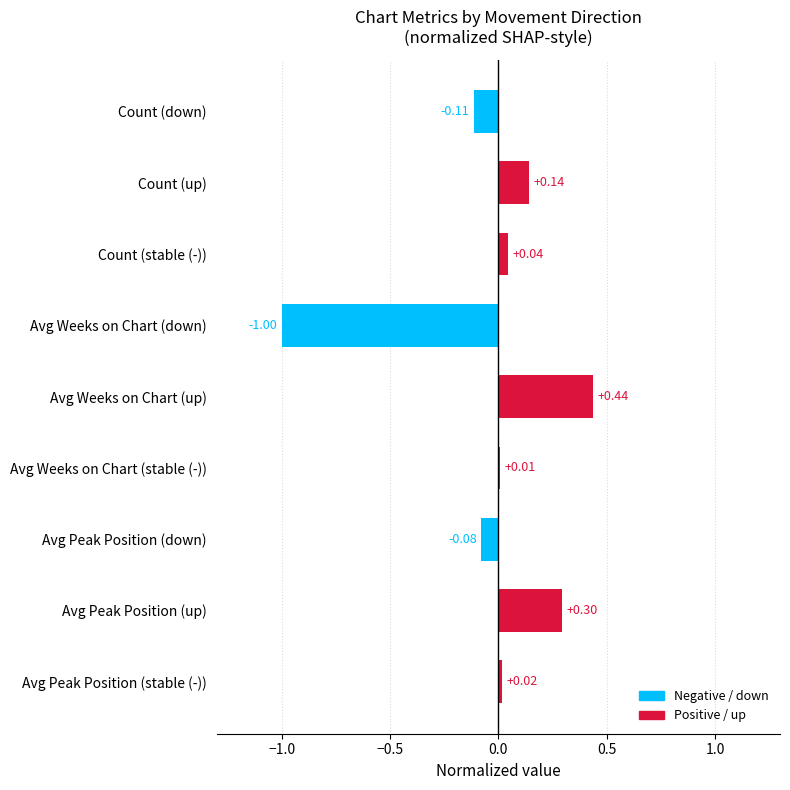

List the labels in order of value, smallest first.

Avg Weeks on Chart (down), Count (down), Avg Peak Position (down), Avg Weeks on Chart (stable (-)), Avg Peak Position (stable (-)), Count (stable (-)), Count (up), Avg Peak Position (up), Avg Weeks on Chart (up)